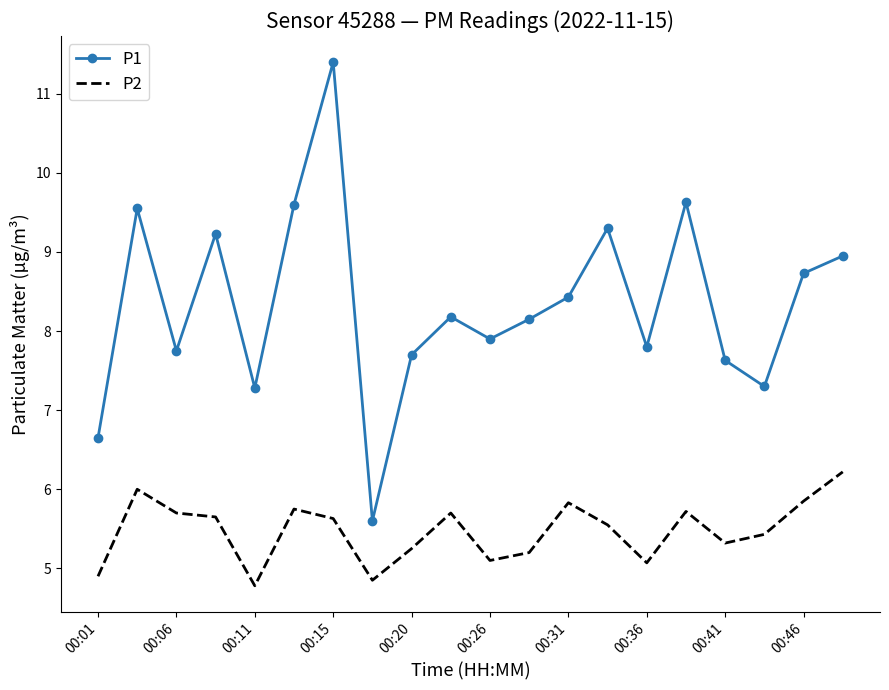

In P1, how many points are higher than both neighbors (excluding endpoints)?

6